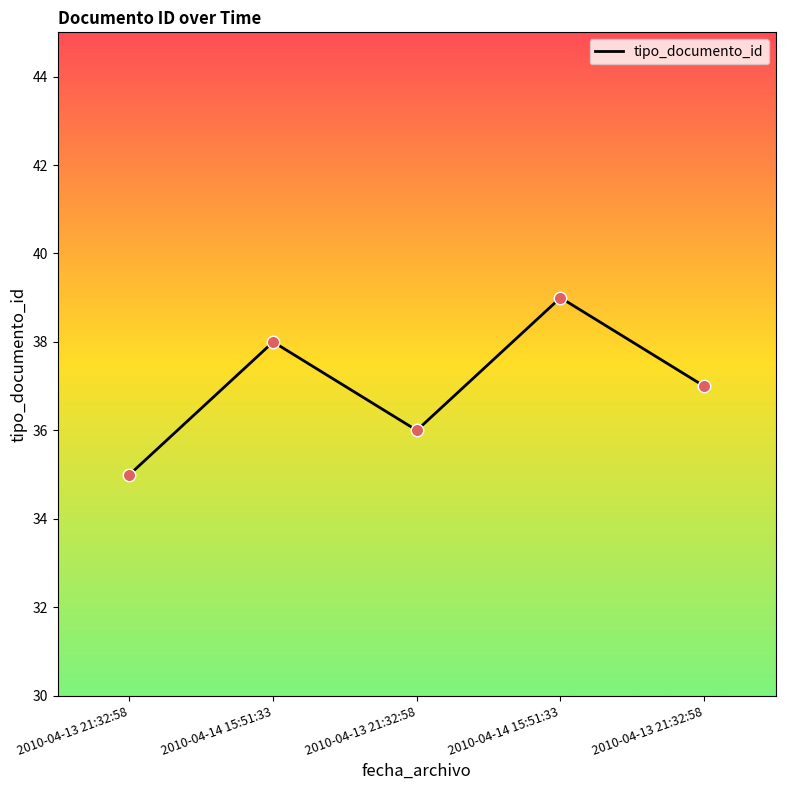

What is the change in value from 2010-04-13 21:32:58 to 2010-04-13 21:32:58?

+2